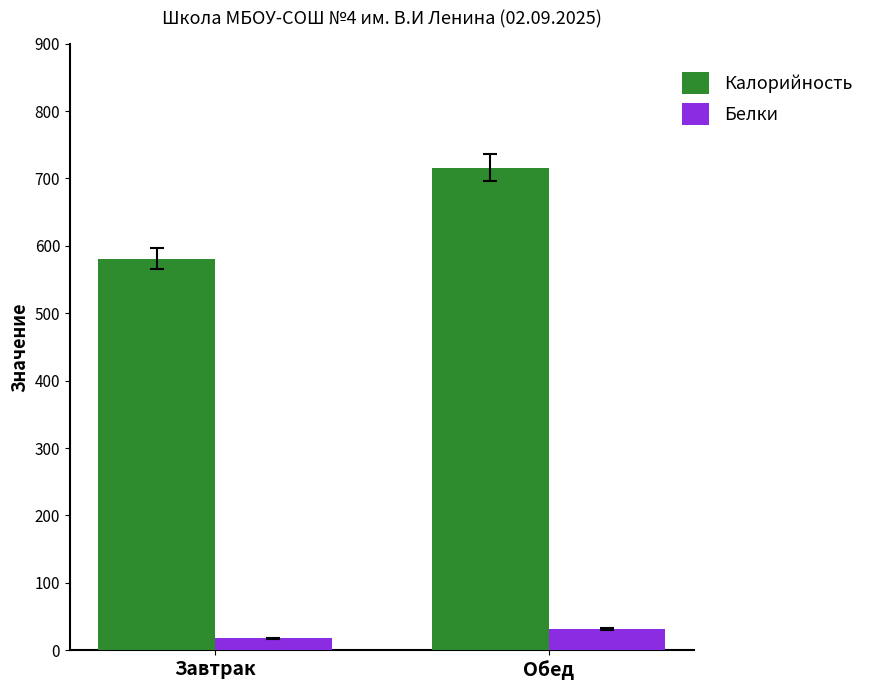

What is the difference between the maximum and minimum values in the Белки series?

14.0